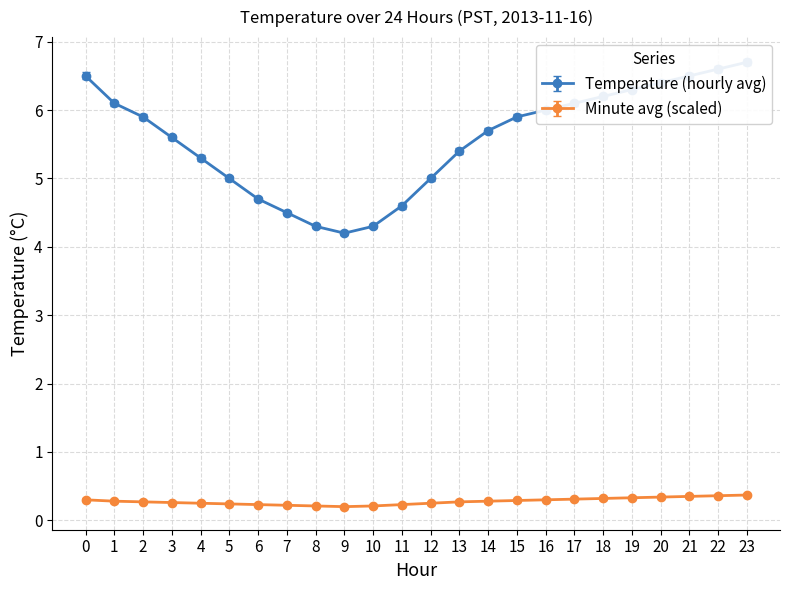

What is the minimum value shown in the chart?

0.2